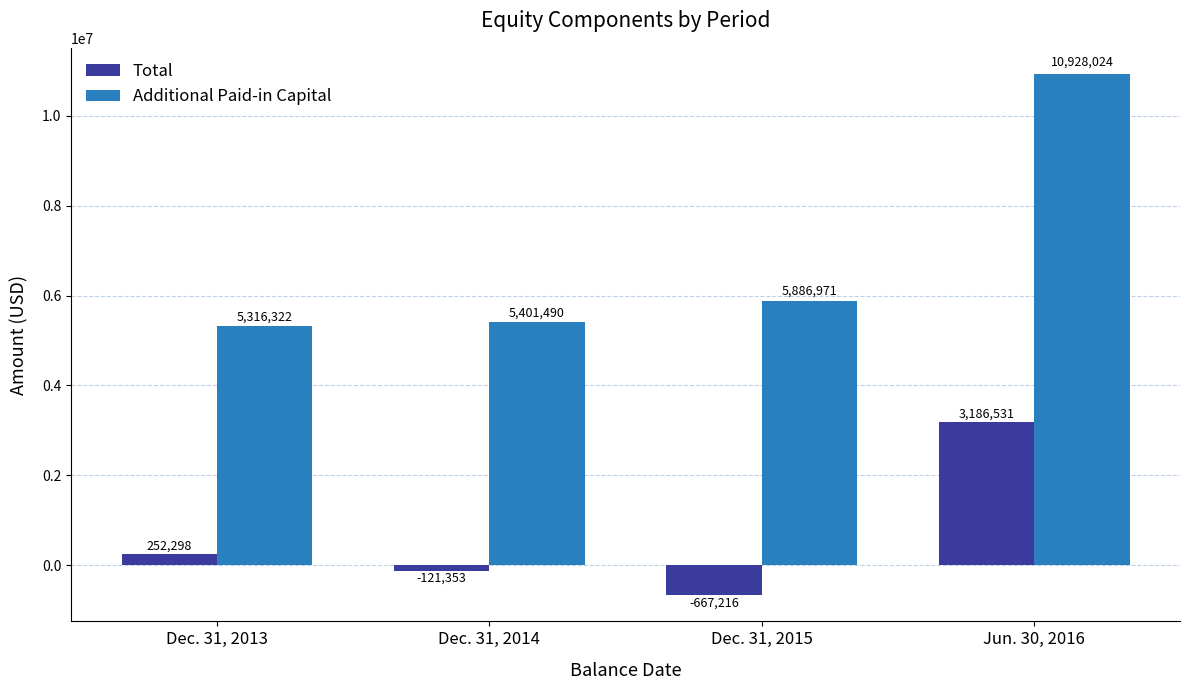

What position from the right is Dec. 31, 2013?

4